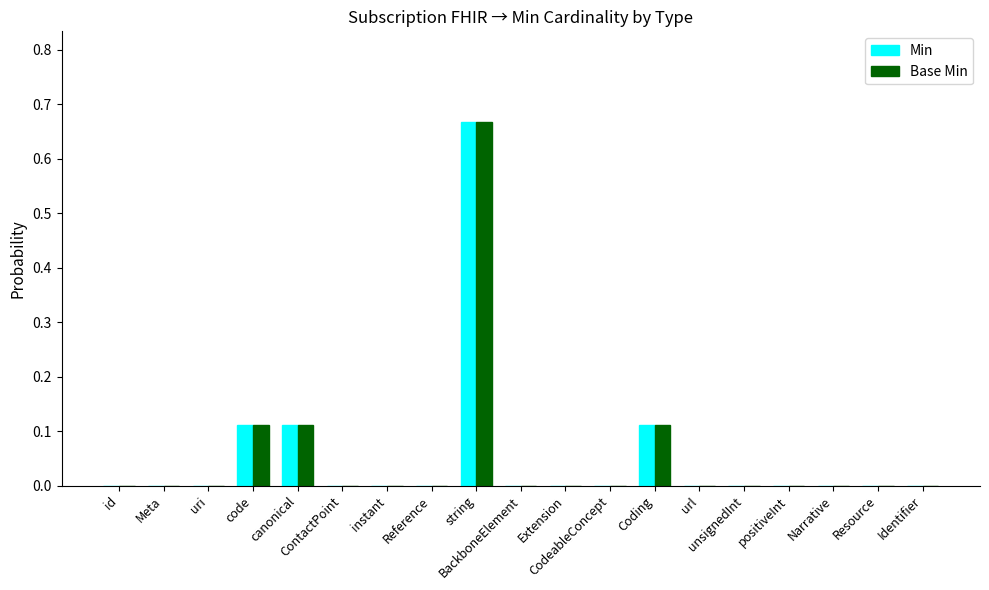

Reading left to right, what are all the values shown in this chart?

Min: id=0.0	Meta=0.0	uri=0.0	code=0.1	canonical=0.1	ContactPoint=0.0	instant=0.0	Reference=0.0	string=0.7	BackboneElement=0.0	Extension=0.0	CodeableConcept=0.0	Coding=0.1	url=0.0	unsignedInt=0.0	positiveInt=0.0	Narrative=0.0	Resource=0.0	Identifier=0.0
Base Min: id=0.0	Meta=0.0	uri=0.0	code=0.1	canonical=0.1	ContactPoint=0.0	instant=0.0	Reference=0.0	string=0.7	BackboneElement=0.0	Extension=0.0	CodeableConcept=0.0	Coding=0.1	url=0.0	unsignedInt=0.0	positiveInt=0.0	Narrative=0.0	Resource=0.0	Identifier=0.0